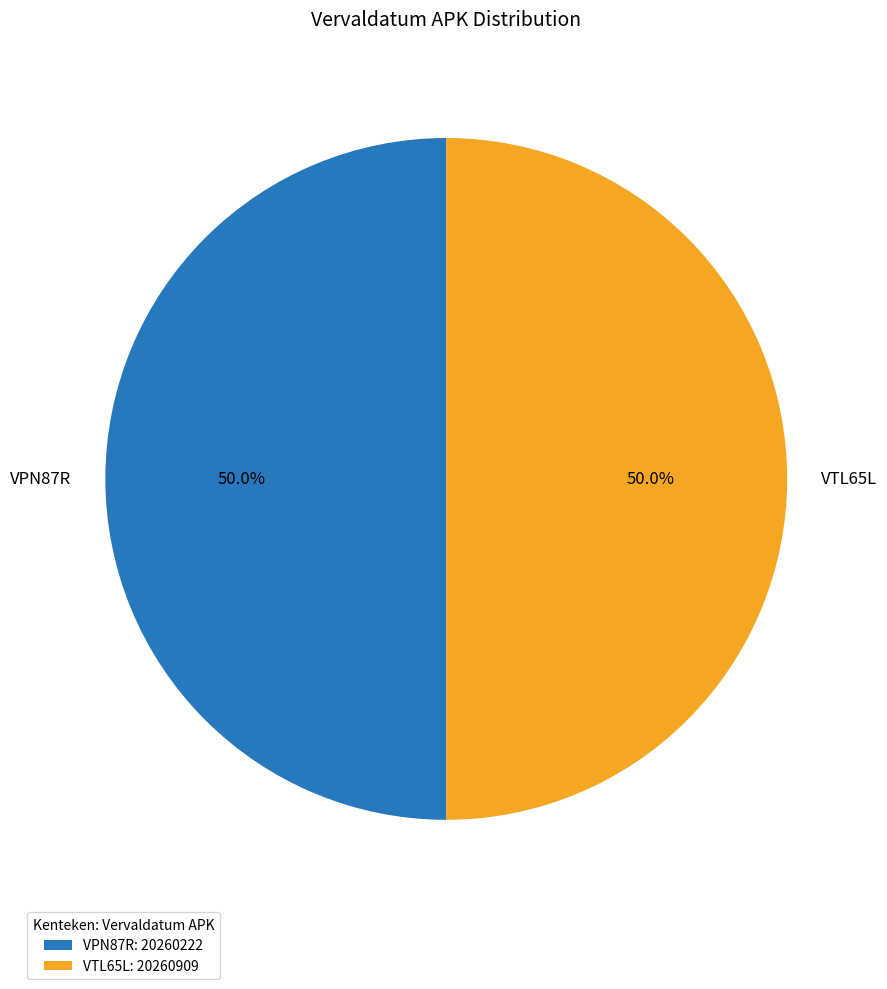

What percentage do VPN87R and VTL65L together represent?

100.0%